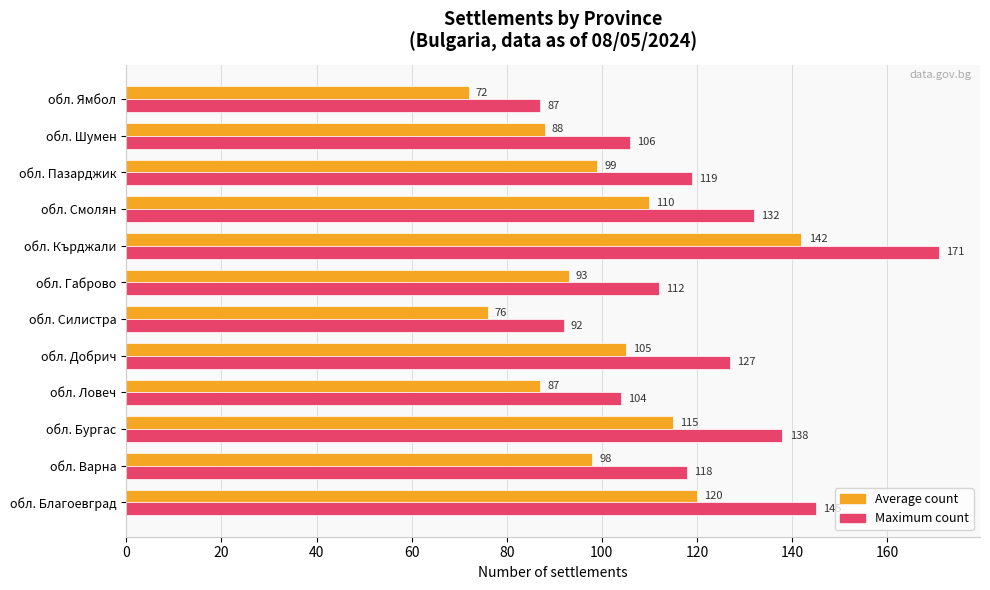

The Average count series shows 24 at обл. Добрич. True or false?

False